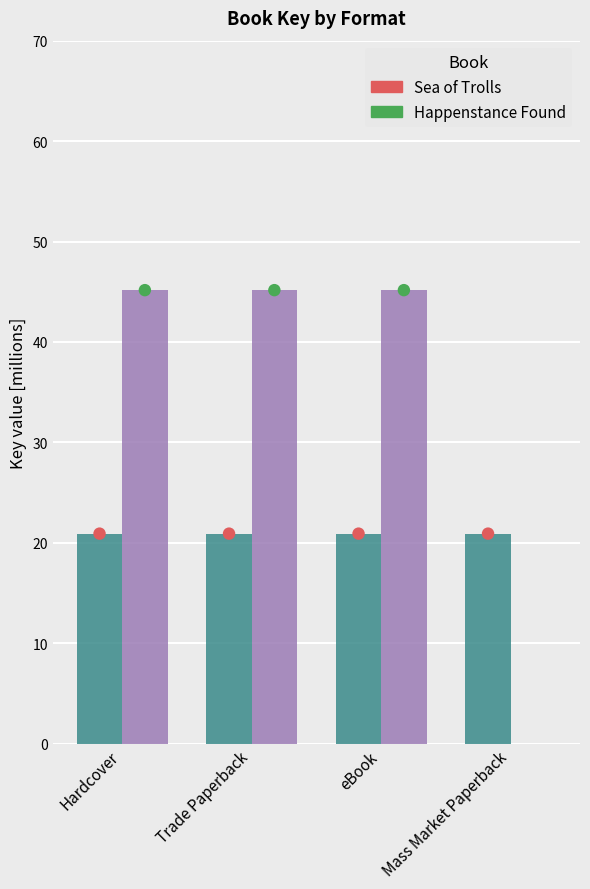

Is the value of Sea of Trolls (20908923) at Trade Paperback greater than the value of Happenstance Found (45156450) at Hardcover?

No